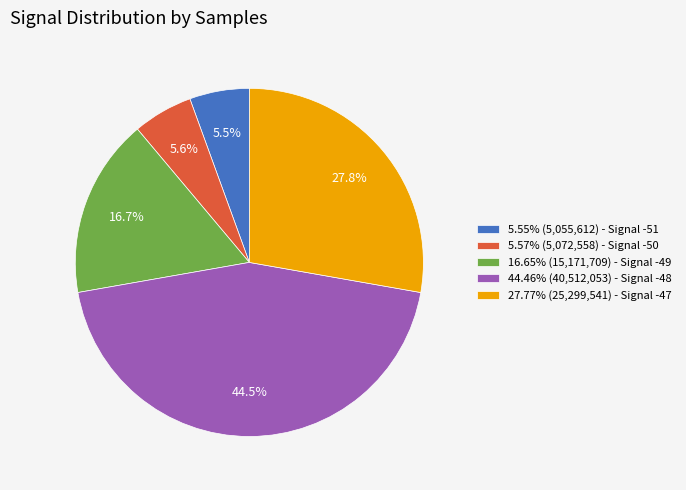

To the nearest percent, what is the average slice percentage?

20%